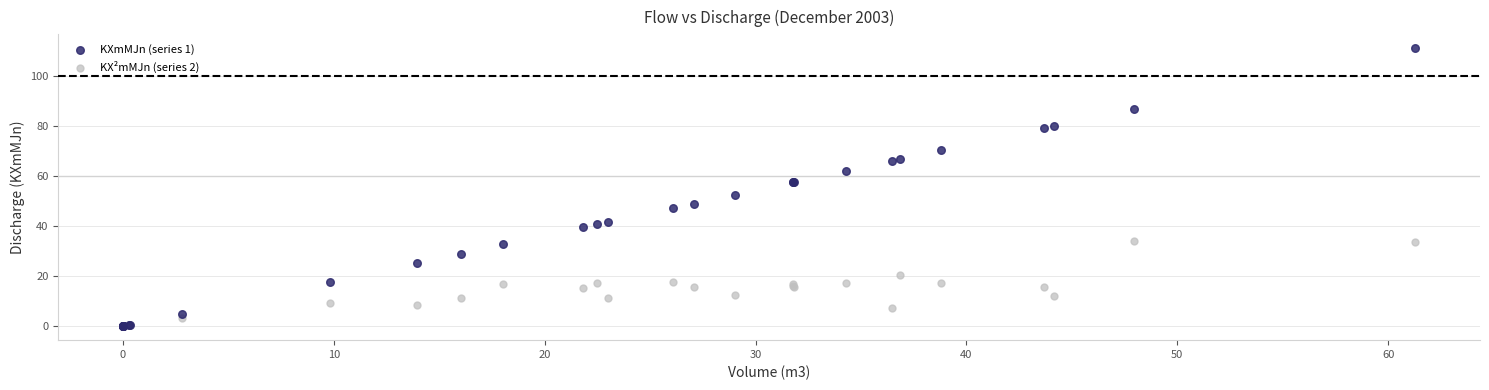

Which series contains the highest Y value?

KXmMJn (series 1)